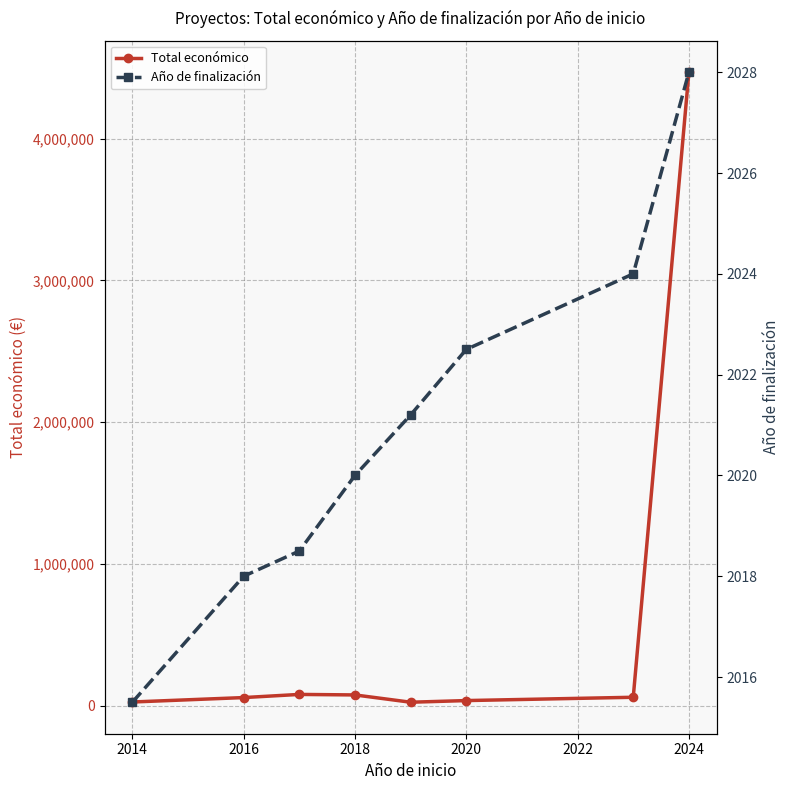

Is it true that Total económico equals 26605.0 at 2014?

True